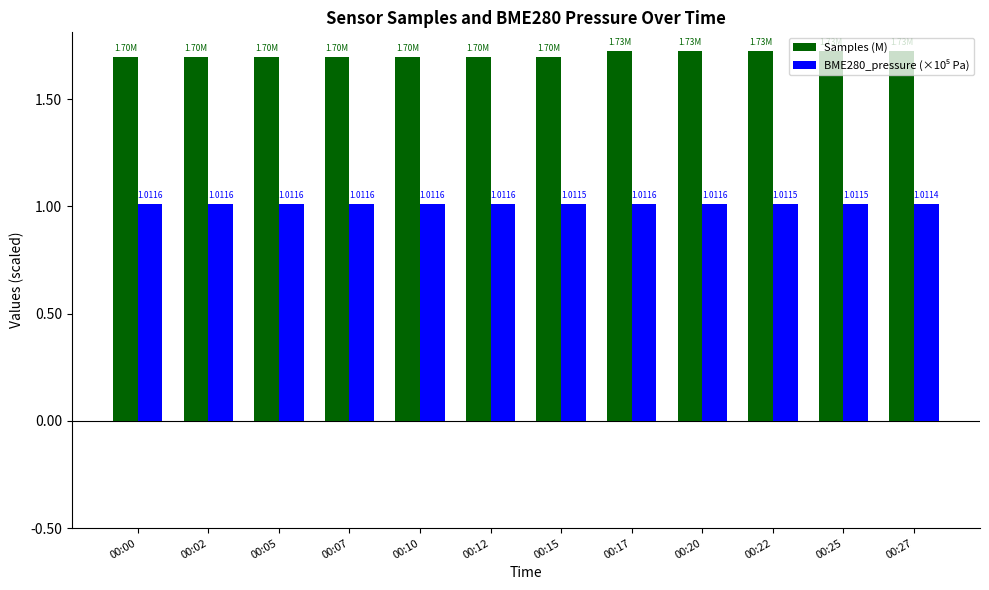

Which series has the largest total across all categories?

Samples (M)